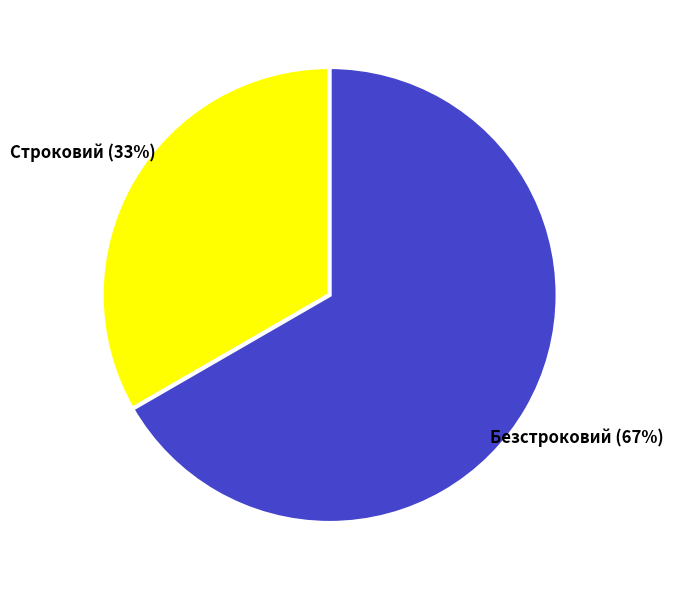

To the nearest percent, what is the average slice percentage?

50%